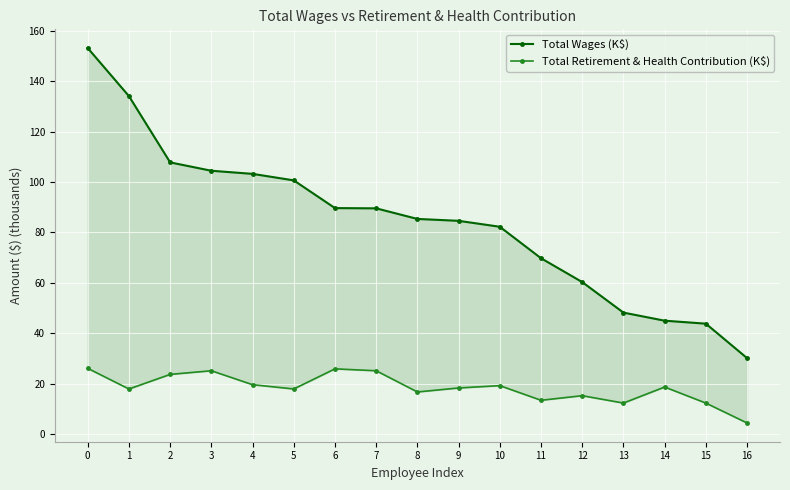

True or false: Total Retirement & Health Contribution (K$) and Total Wages (K$) cross at least once.

False